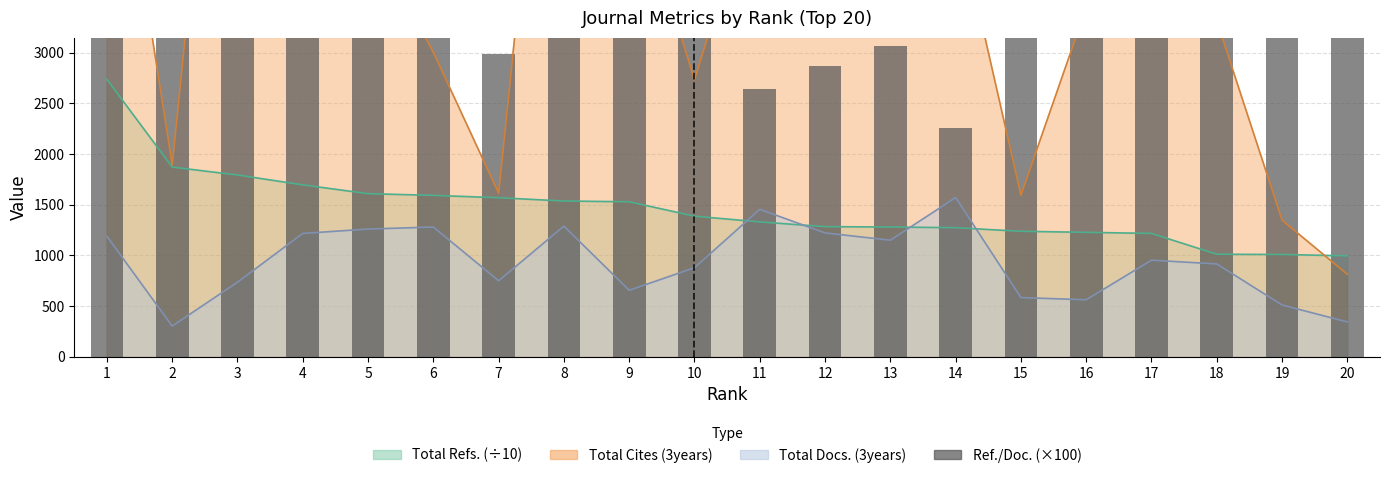

The chart shows a value of 4608.0 at 4. True or false?

True